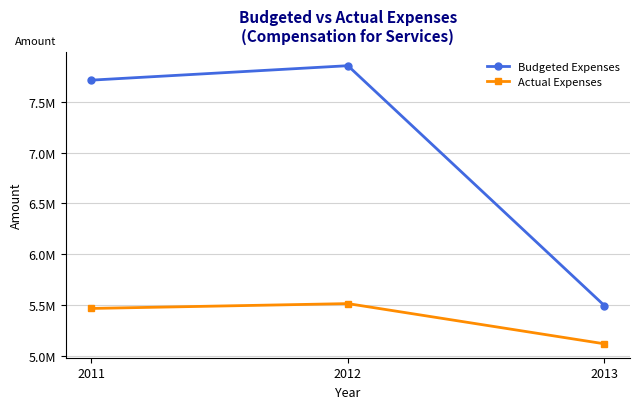

Is this an area chart (filled region under the line)?

No